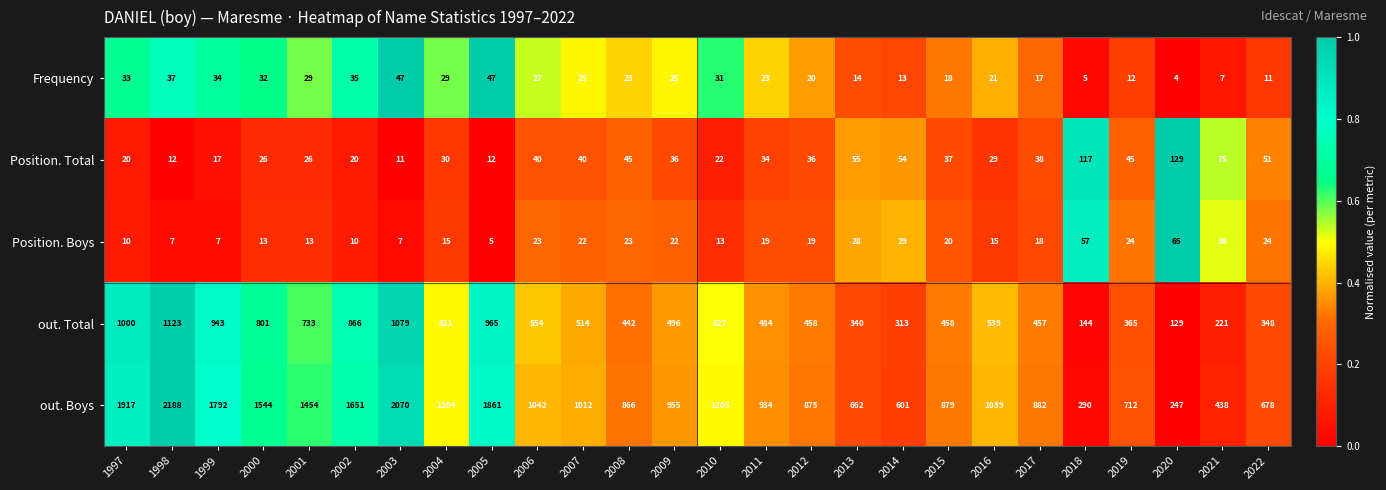

At which label does Frequency first exceed 25?

1997